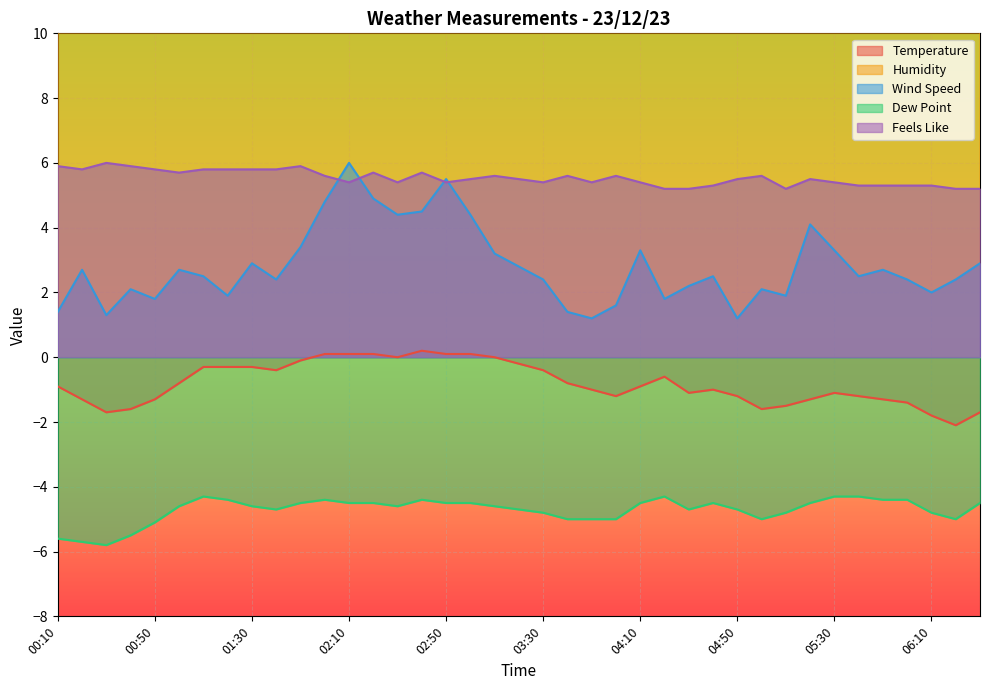

Which has a higher value, 04:10 or 05:40?

04:10